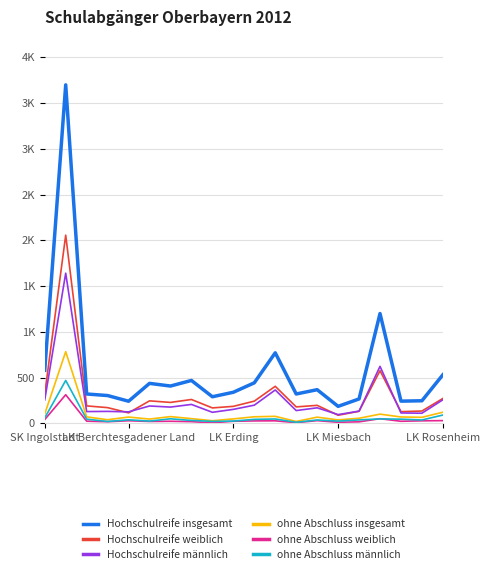

Is this an area chart (filled region under the line)?

No